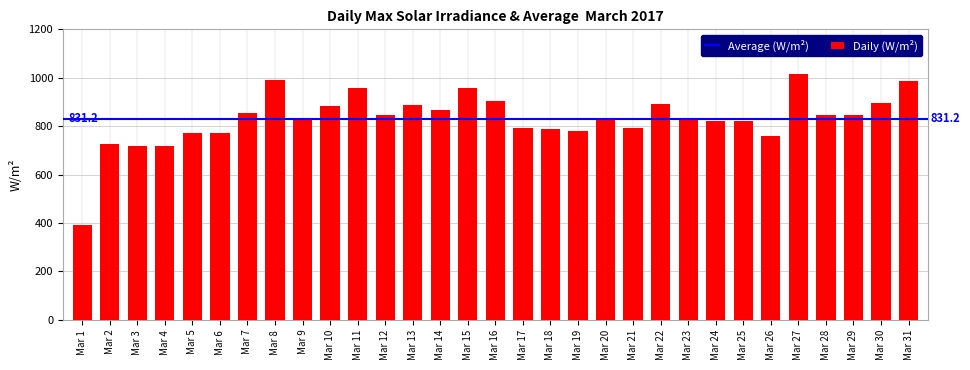

What is the value of the 4th bar from the left?

719.7